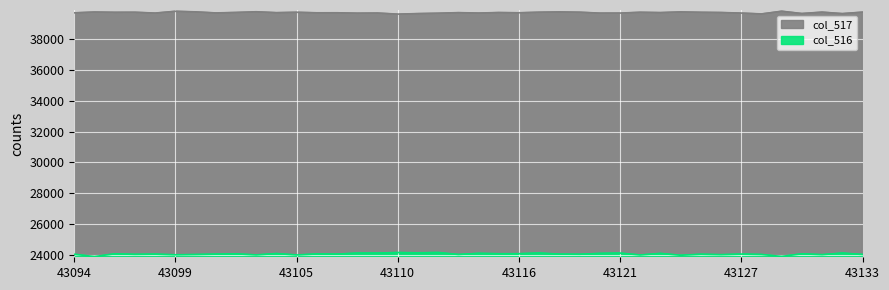

What is the approximate value of col_517 at 43123, to the nearest 10?

39740